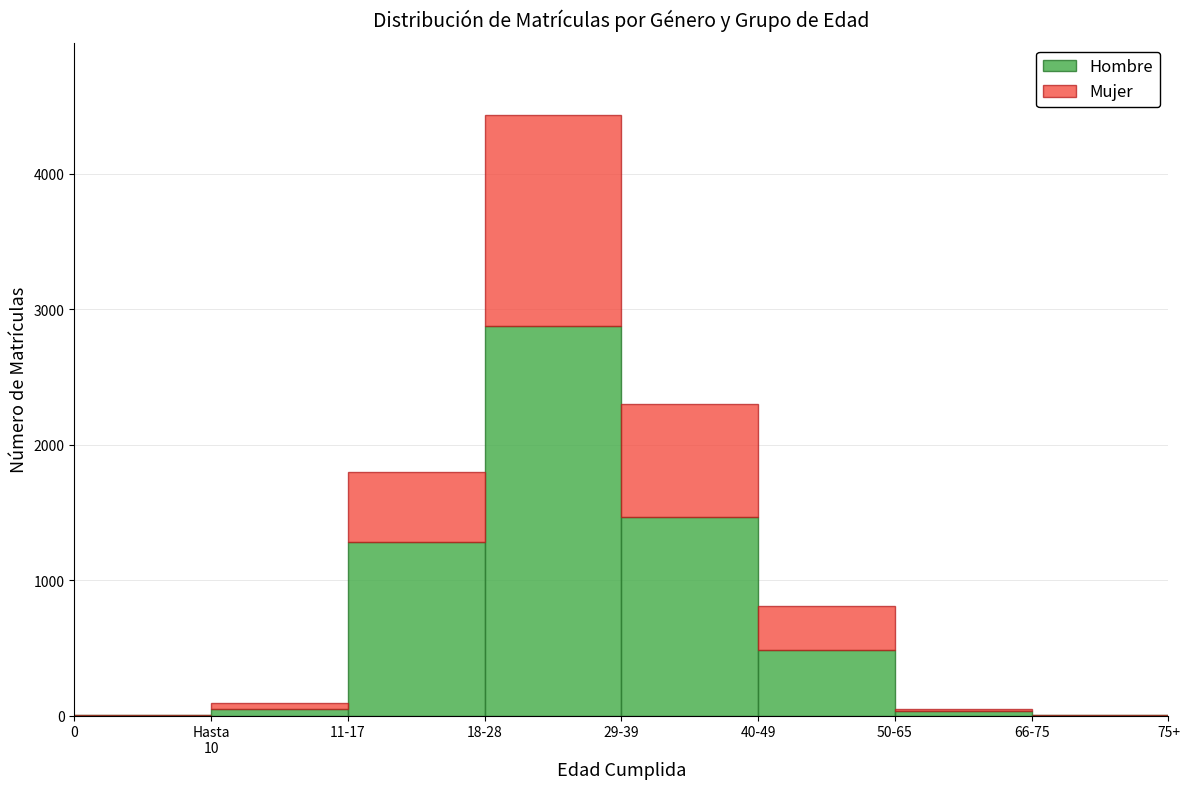

At which category is the sum across all series the highest?

18-28